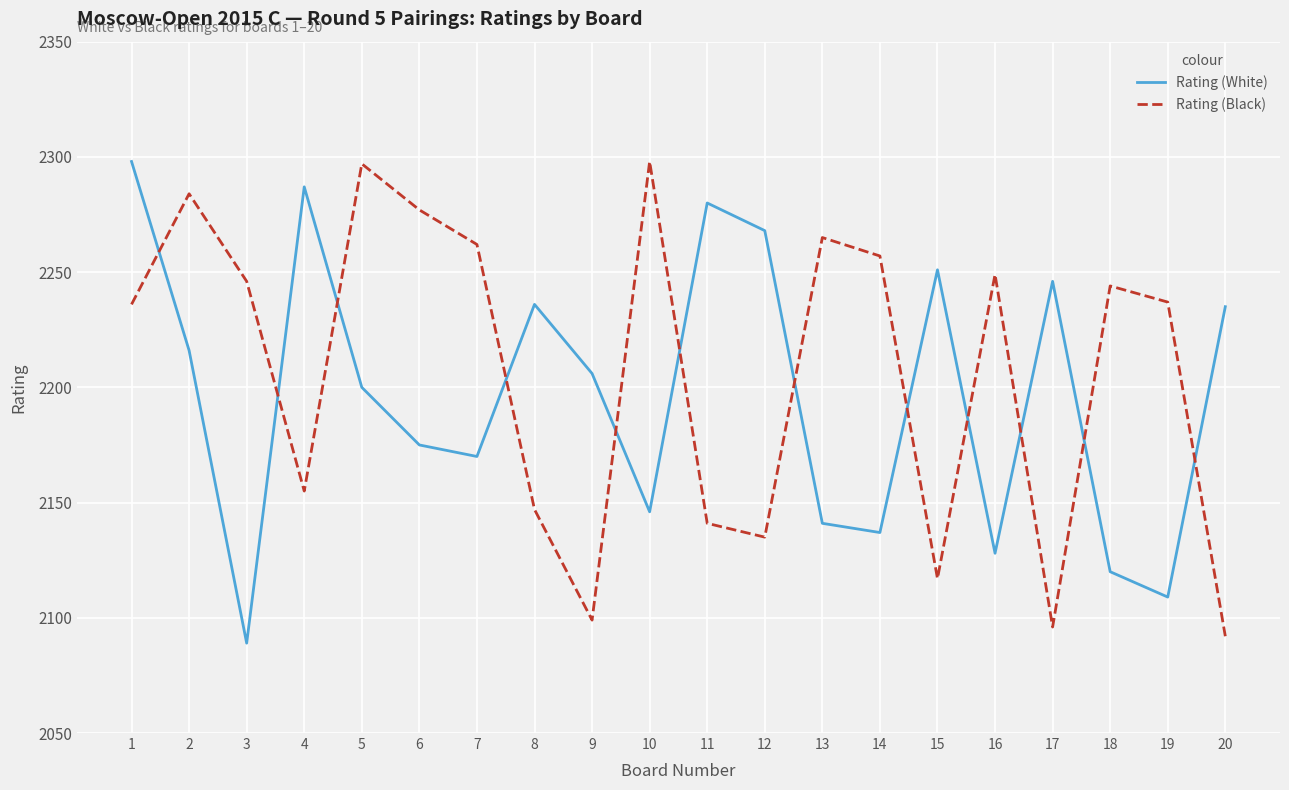

What is the greatest value displayed?

2298